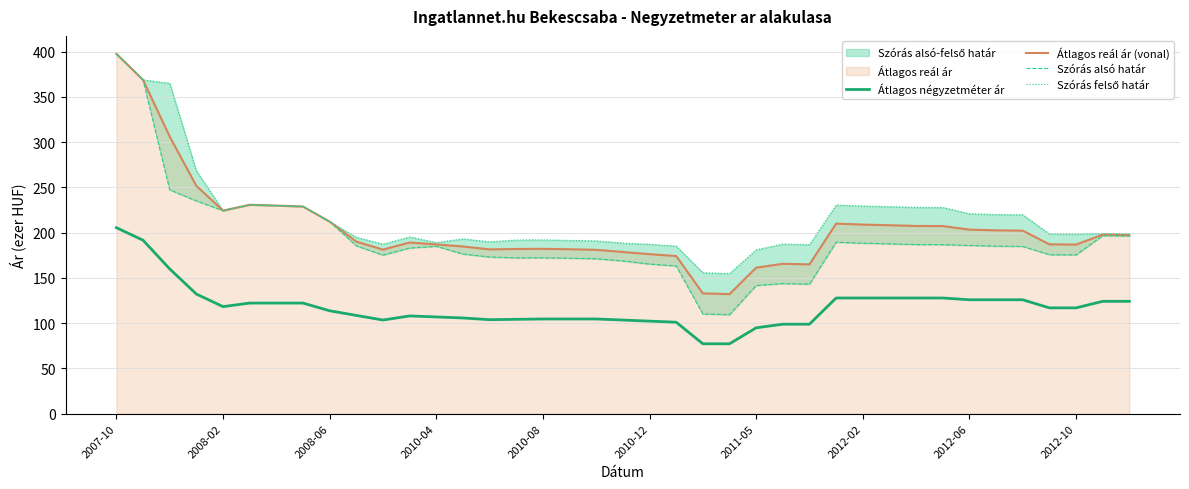

True or false: Átlagos négyzetméter ár and Átlagos reál ár (vonal) cross at least once.

False